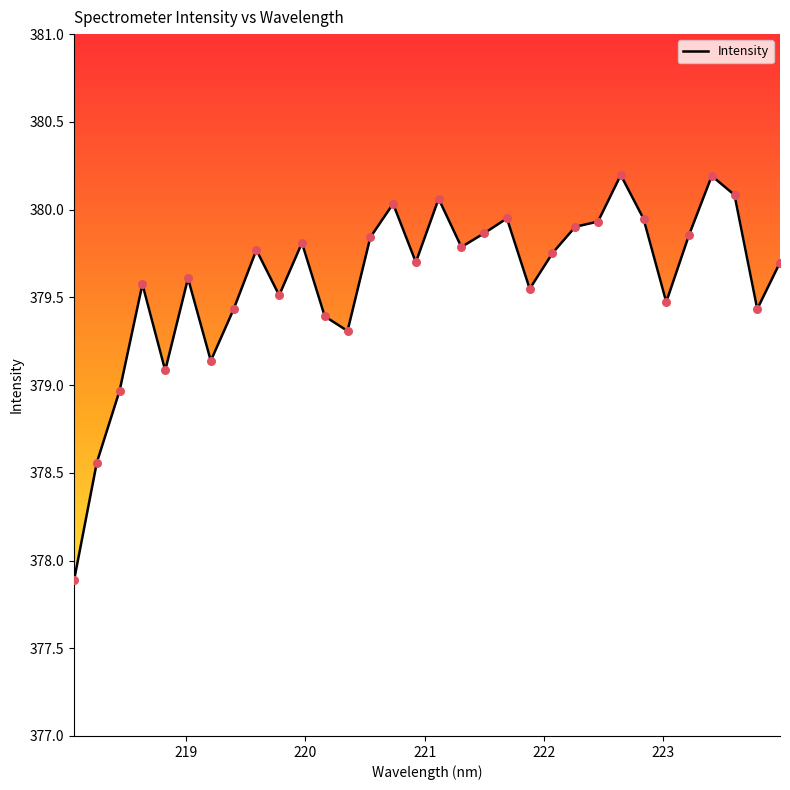

What is the smallest value displayed?

377.9